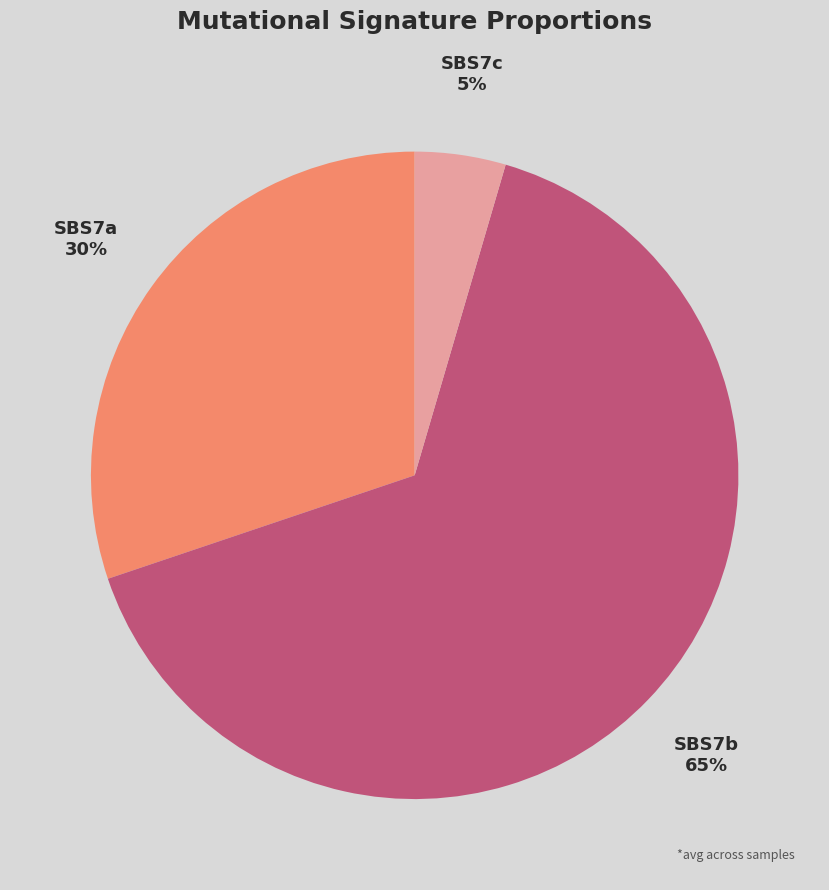

Between SBS7c and SBS7a, which is larger?

SBS7a